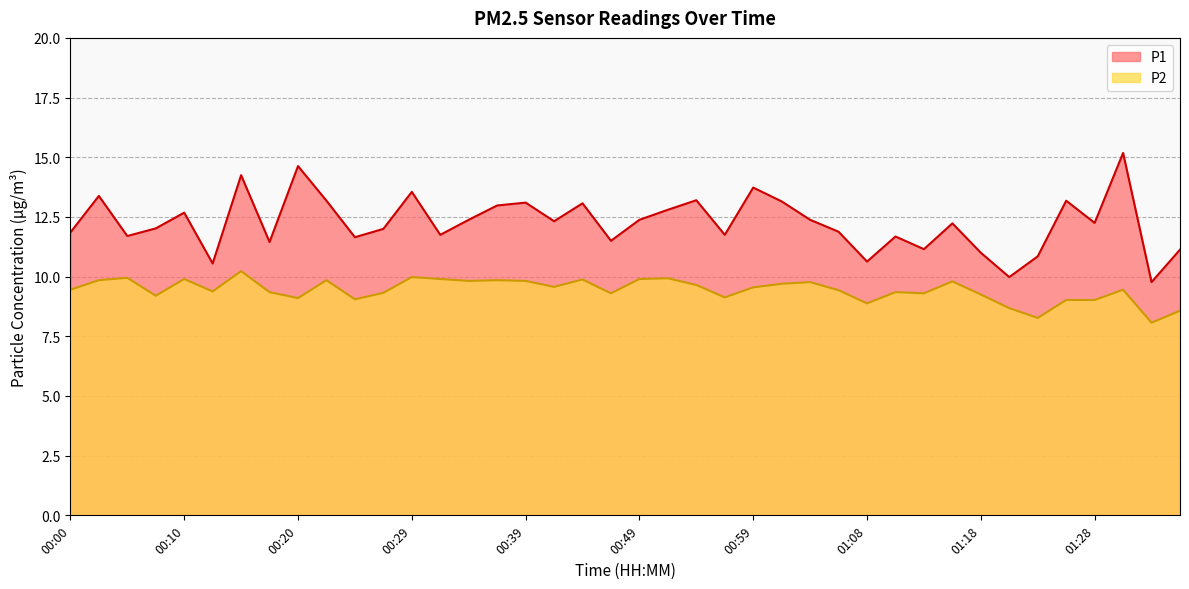

Rank the series by their maximum value, from highest to lowest.

P1, P2